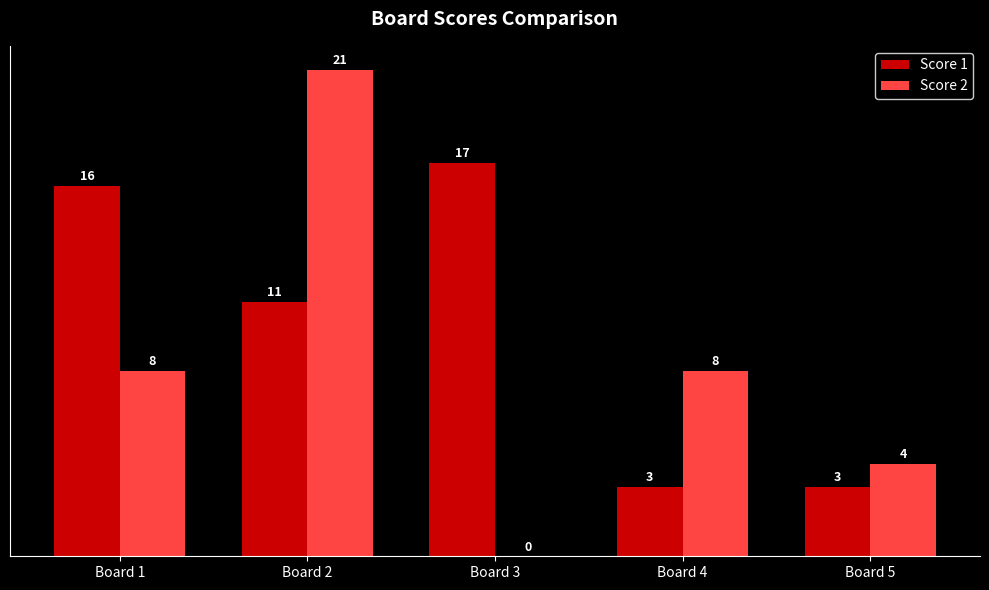

Which category has the highest value across all series?

Board 2